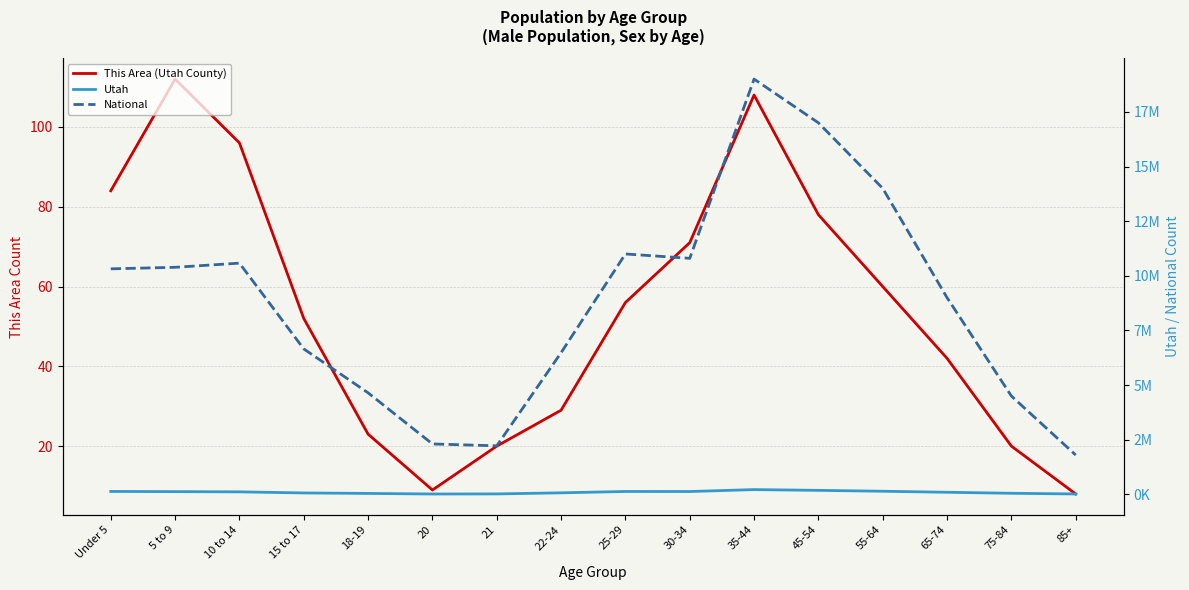

Rank the series by their maximum value, from lowest to highest.

This Area (Utah County), Utah, National